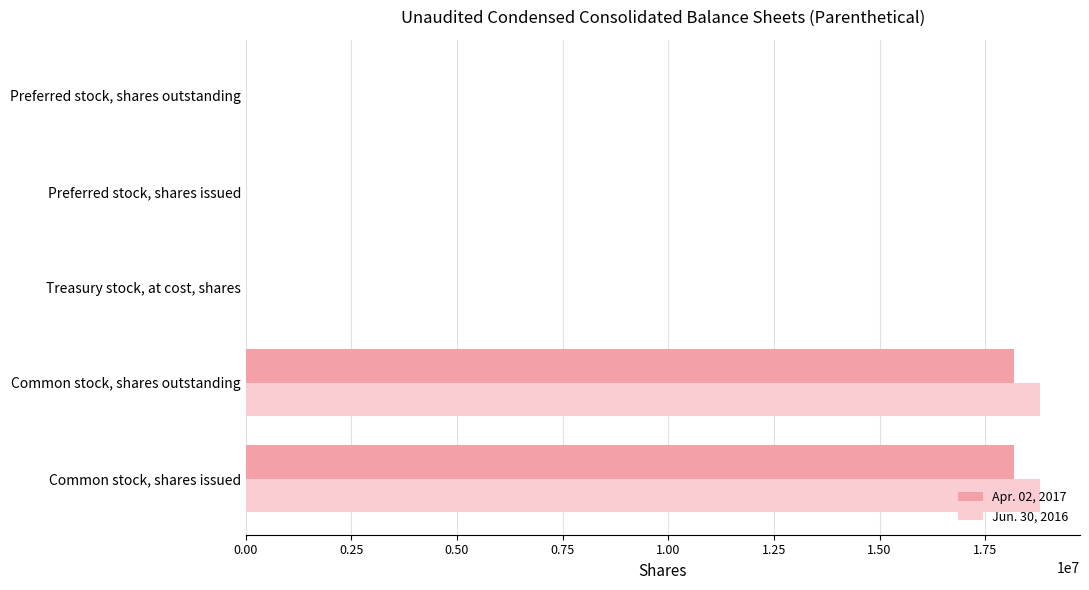

Is it true that Jun. 30, 2016 equals 5999315 at Preferred stock, shares outstanding?

False